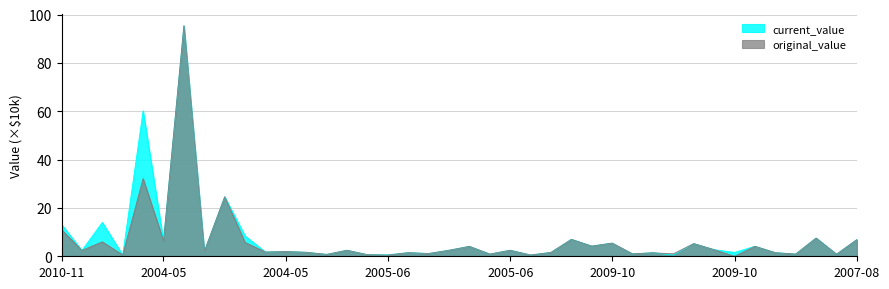

True or false: current_value has a value of 1.2 at 2007-08.

False